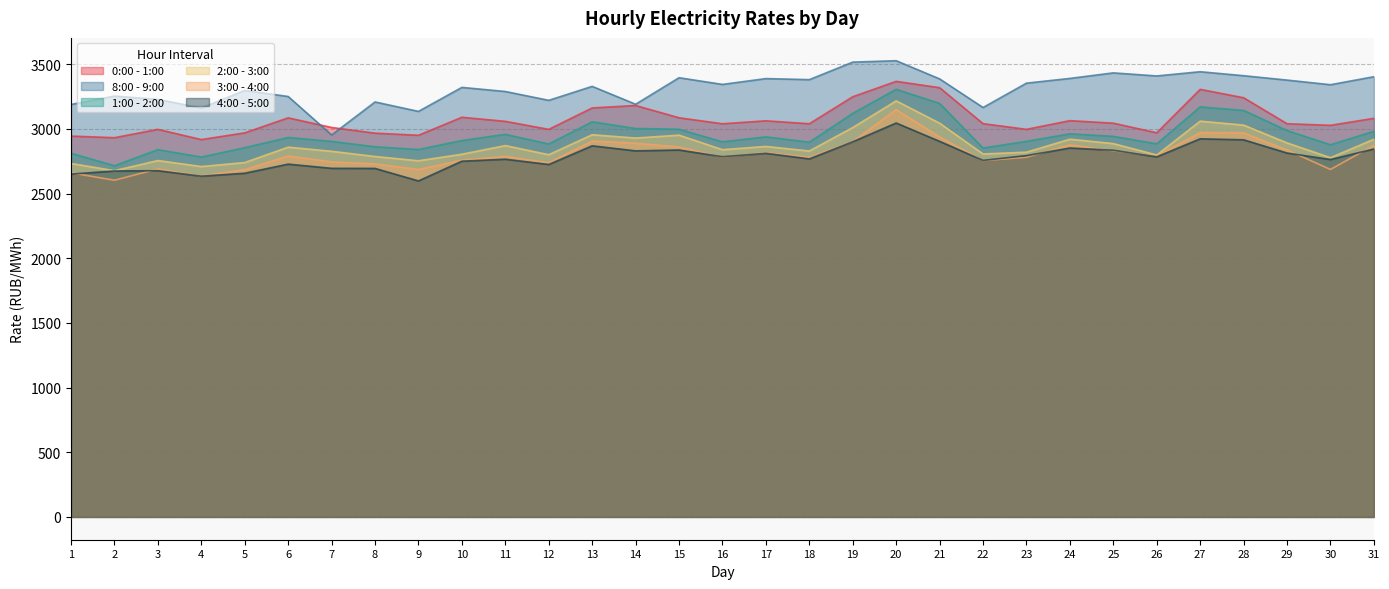

How many series are shown in this chart?

6